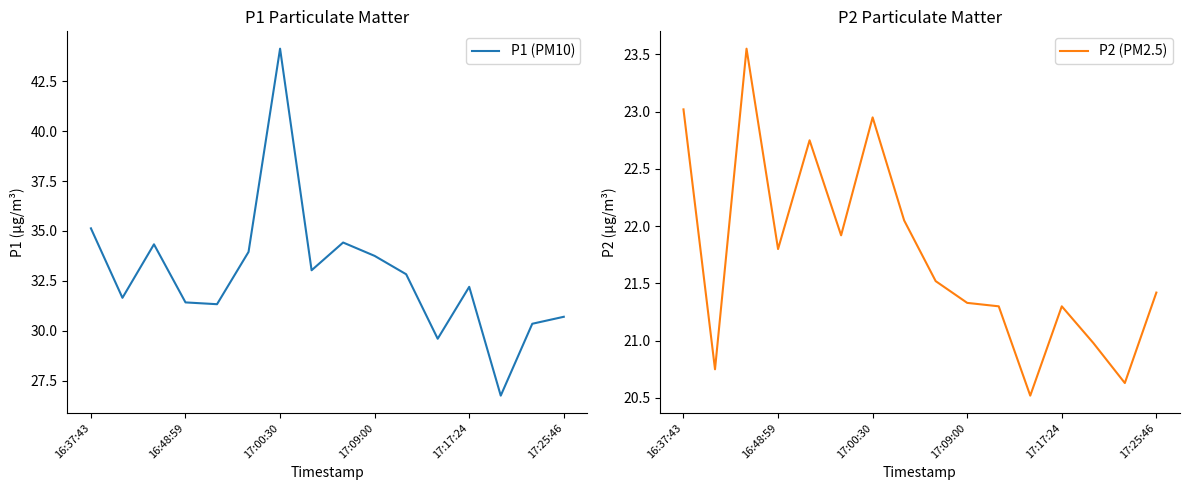

Does the chart have visible grid lines?

No